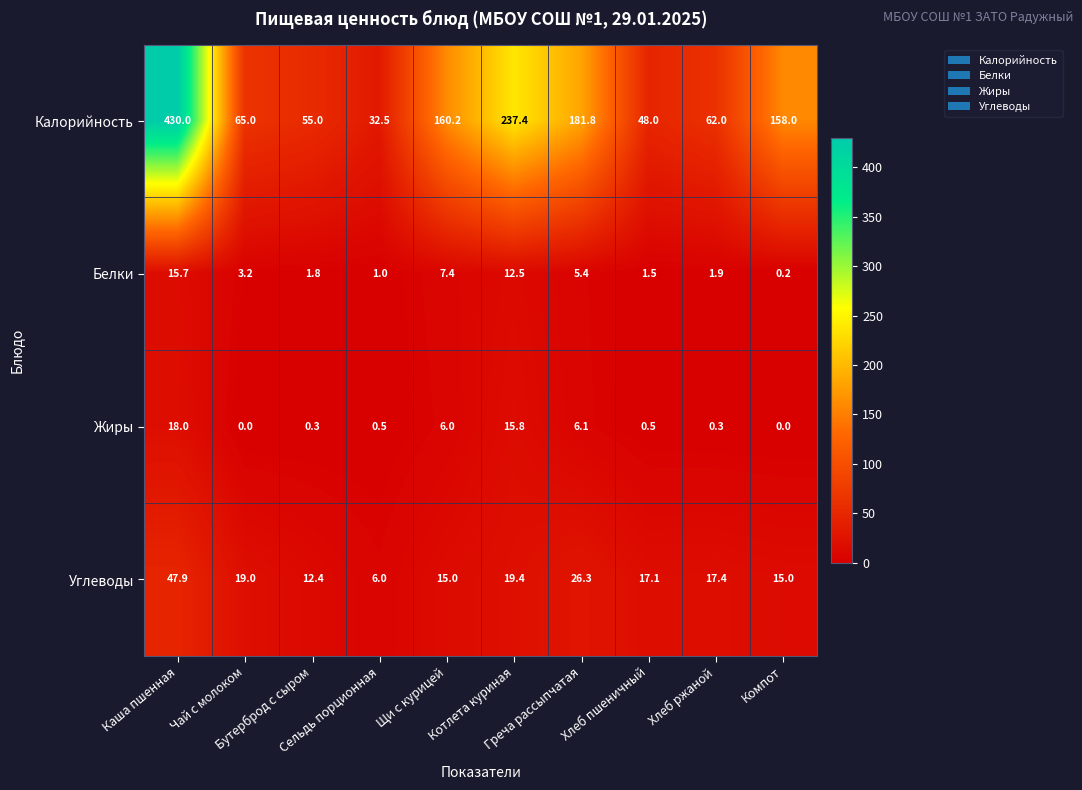

What is the difference between the maximum and minimum values in the Белки series?

15.5